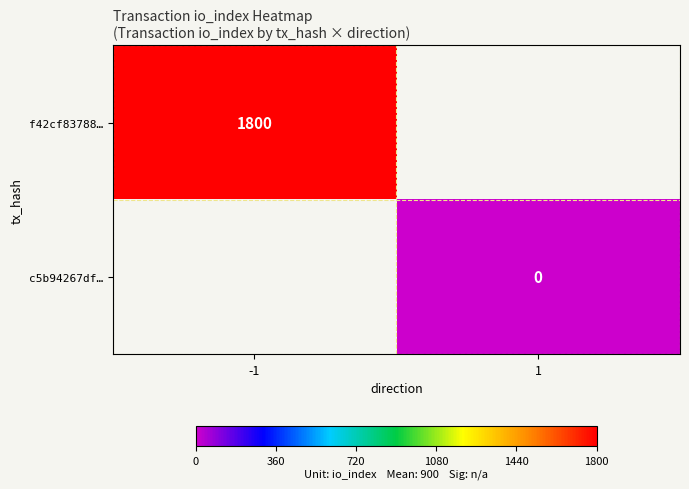

Is the value of f42cf83788… at -1 greater than the value of c5b94267df… at 1?

Yes